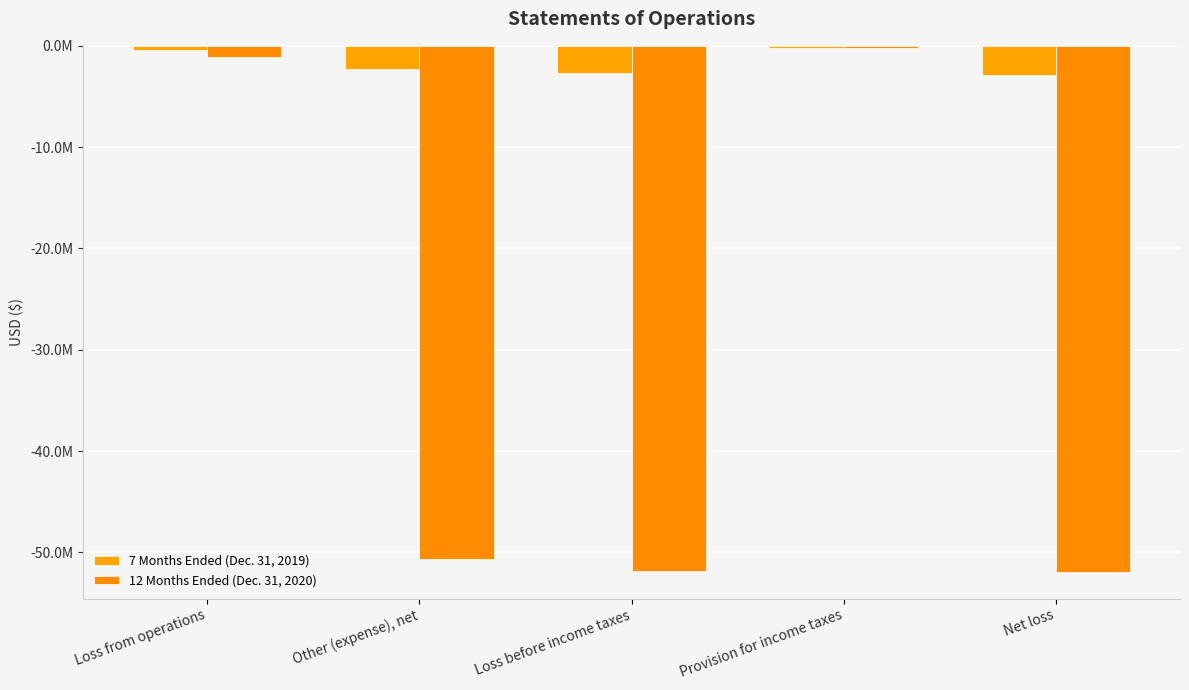

What is the minimum value for 12 Months Ended (Dec. 31, 2020)?

-51960823